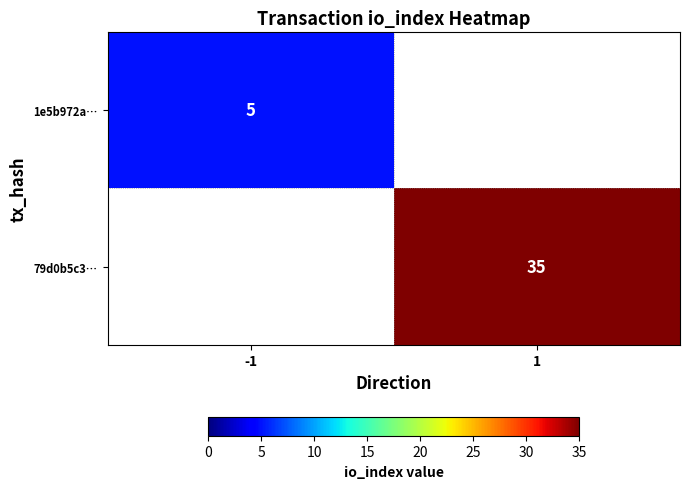

The 1e5b972a… series shows 5 at -1. True or false?

True